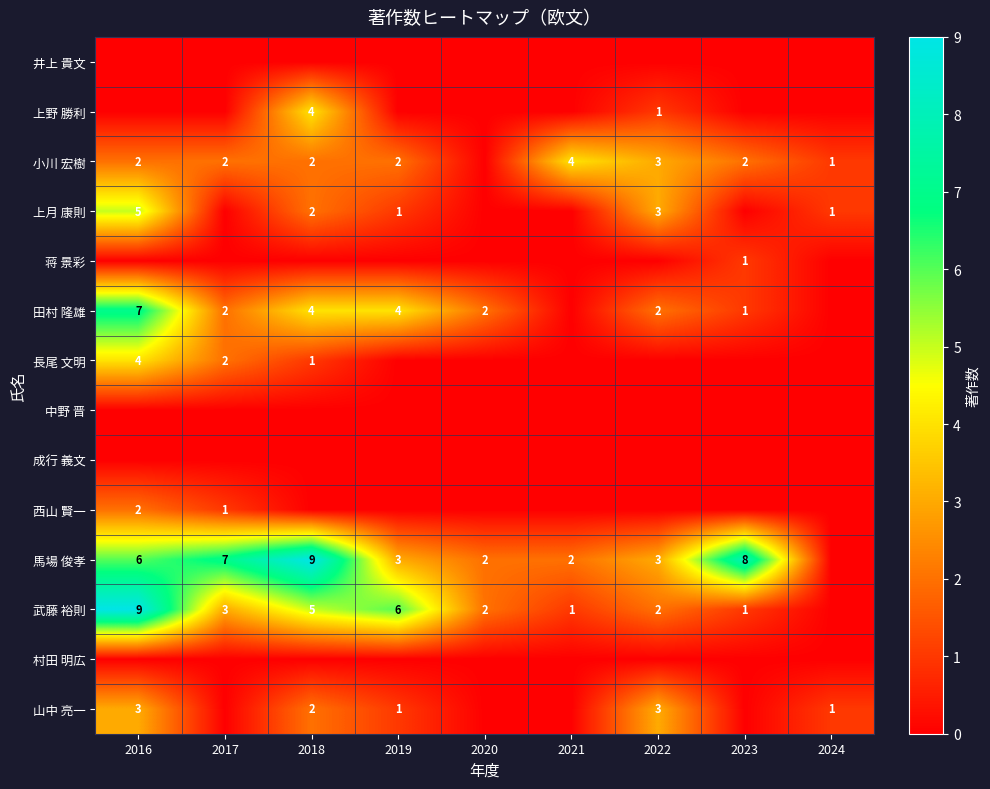

The value of 武藤 裕則 at 2023 is 0. True or false?

False